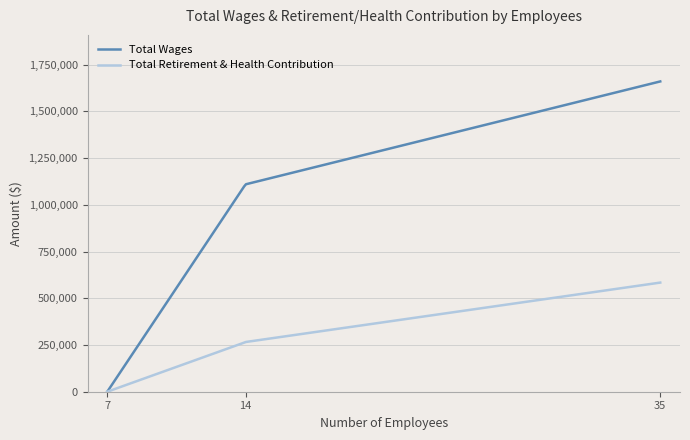

List the series in order of their peak value, lowest first.

Total Retirement & Health Contribution, Total Wages